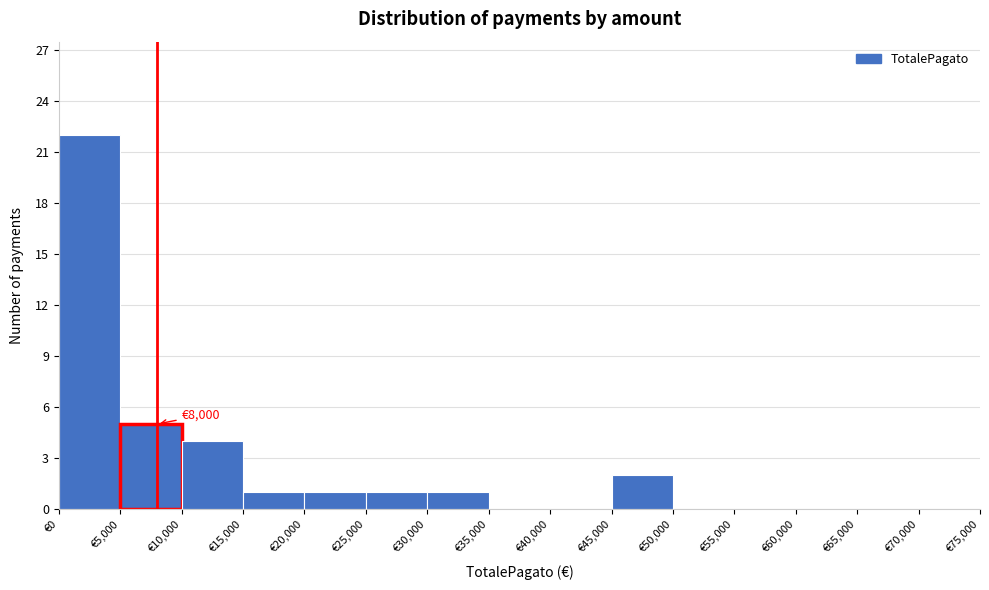

Which range on the x-axis has the tallest bar?

0 to 5000